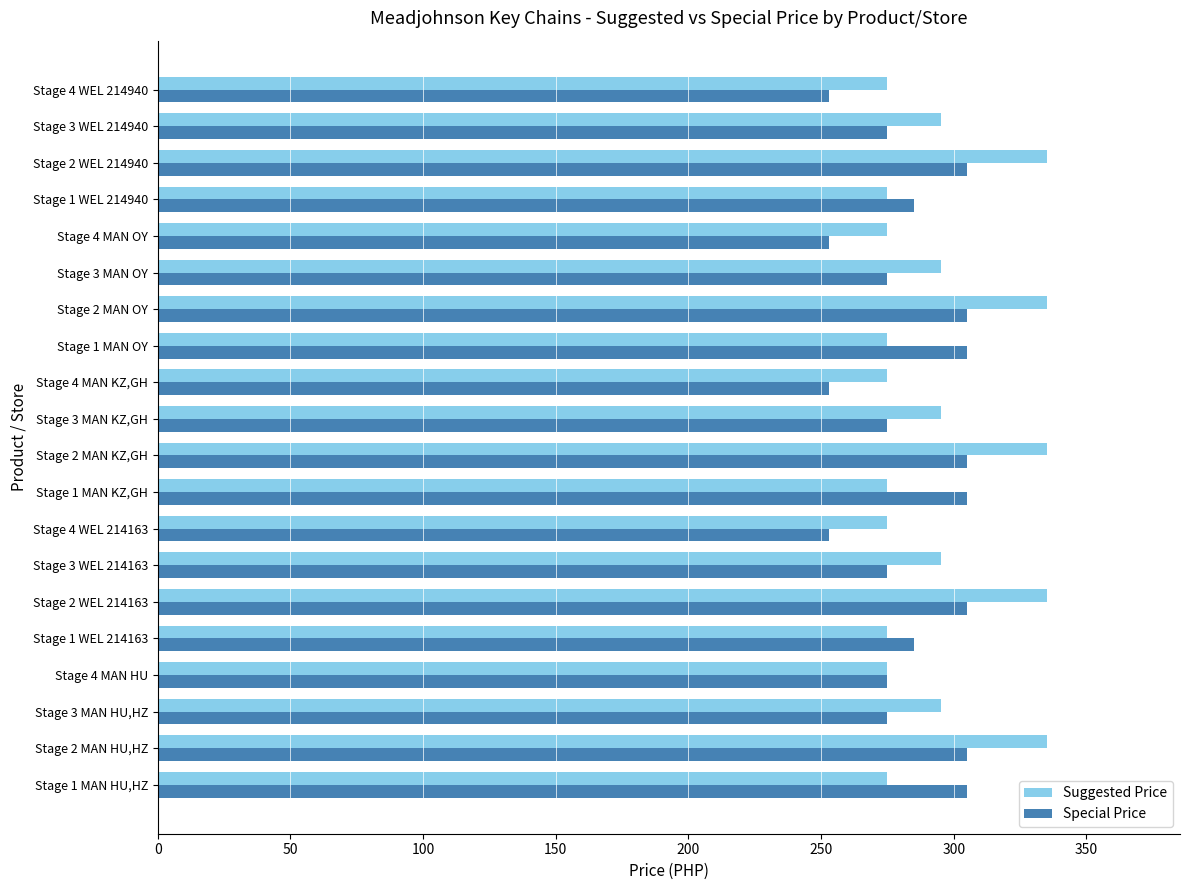

Rank the series at Stage 4 WEL 214163 from lowest to highest value.

Special Price, Suggested Price